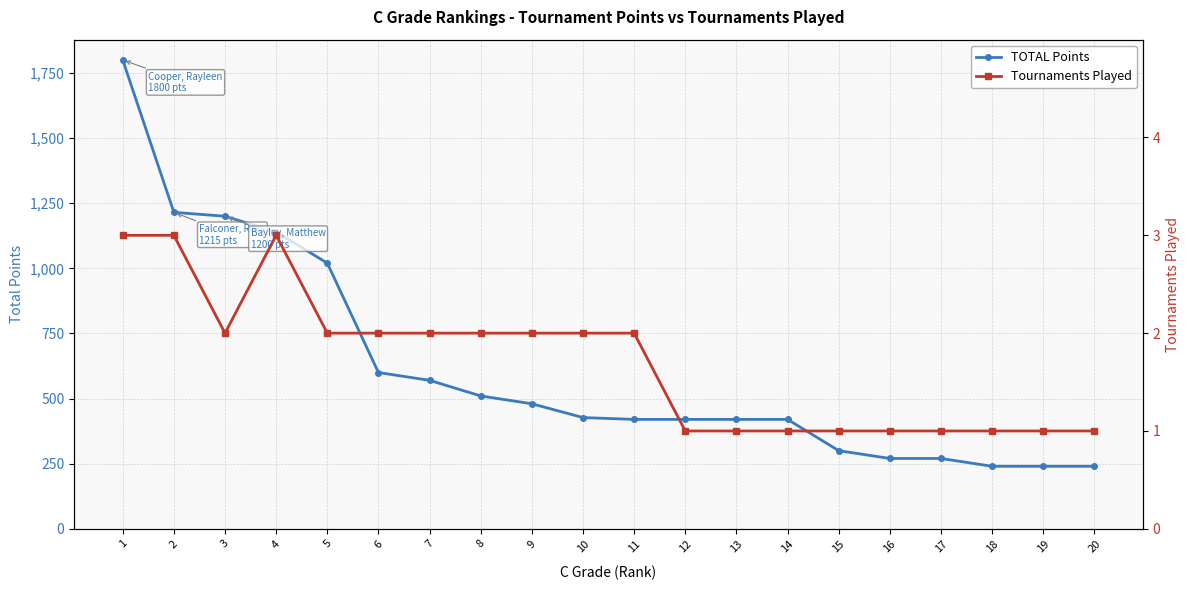

List the series in order of their overall mean, lowest first.

Tournaments Played, TOTAL Points